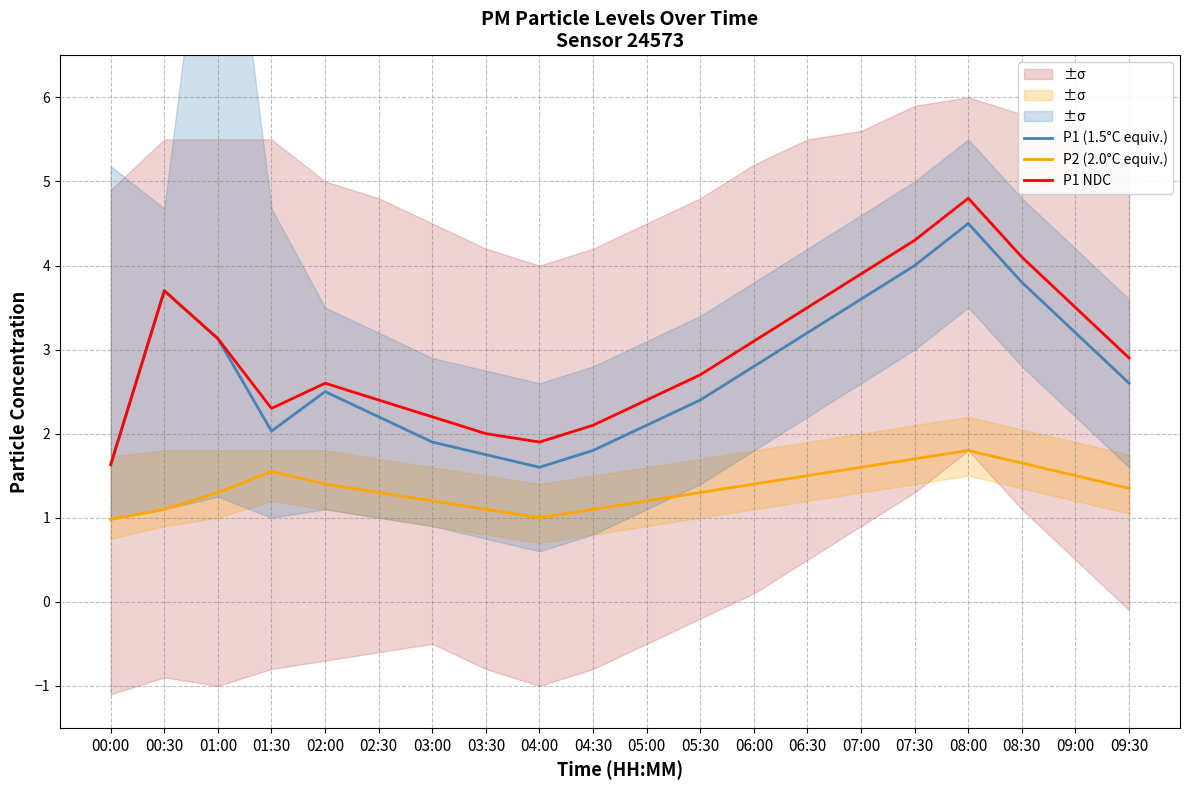

What is the approximate value of P1 NDC at 02:00?

2.6